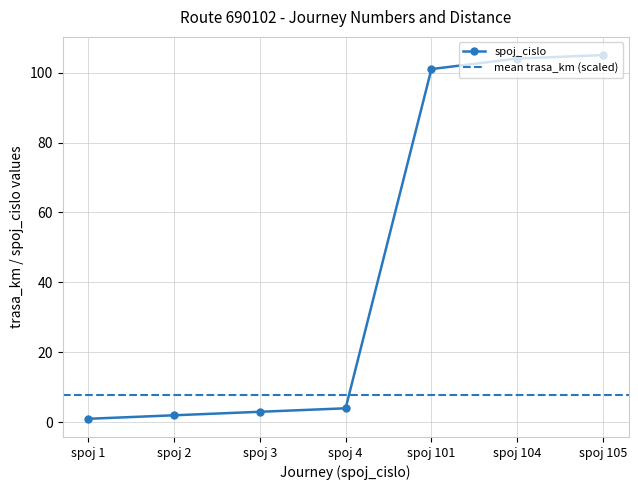

True or false: the data shows 105 at spoj 105.

True